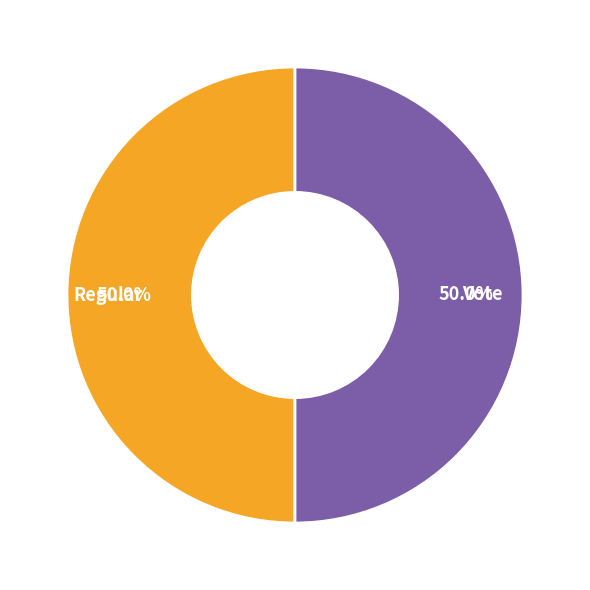

How many slices are in this pie chart?

2